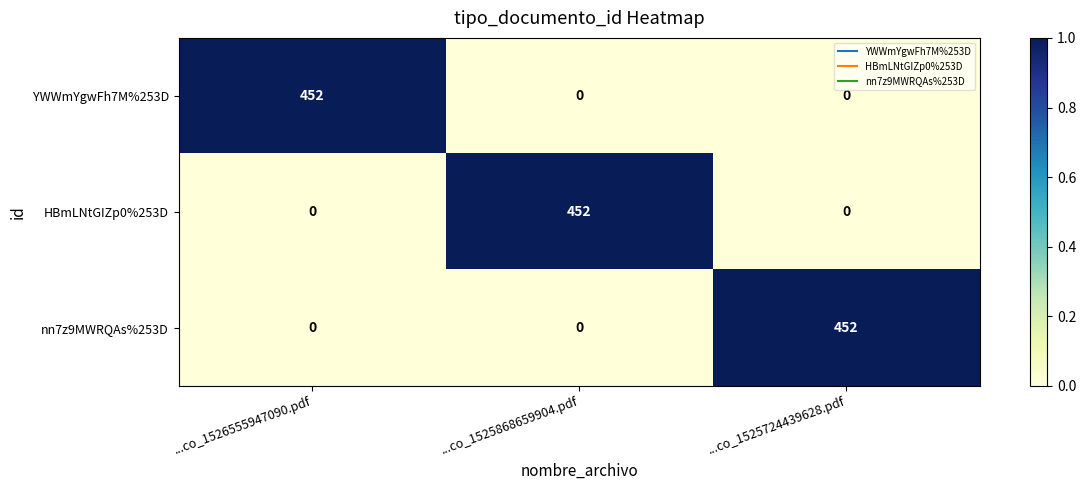

What is the difference between the maximum and minimum values in the YWWmYgwFh7M%253D series?

452